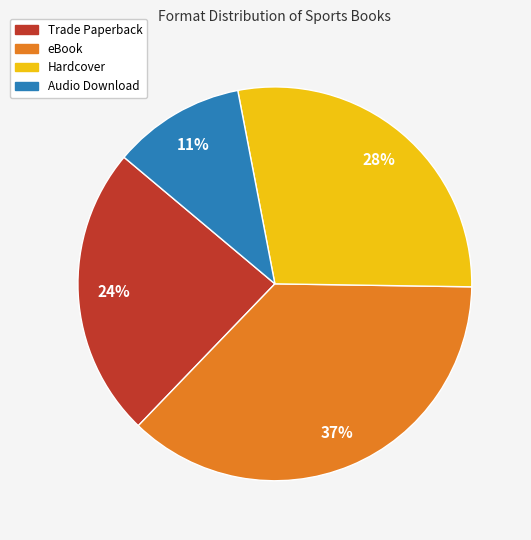

How many slices are in this pie chart?

4